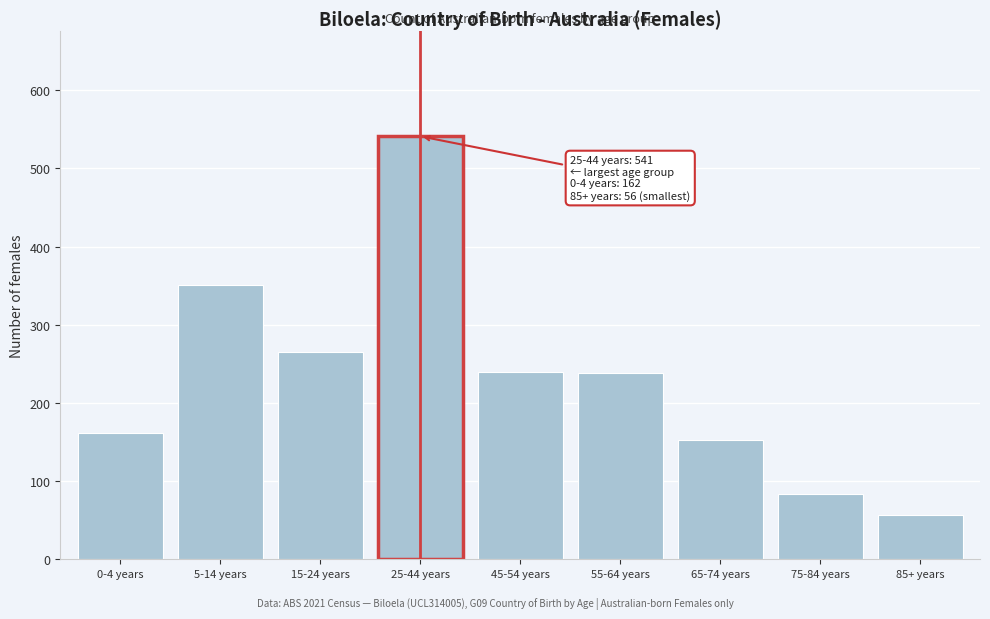

Read the value at 65-74 years, to the nearest 10.

150